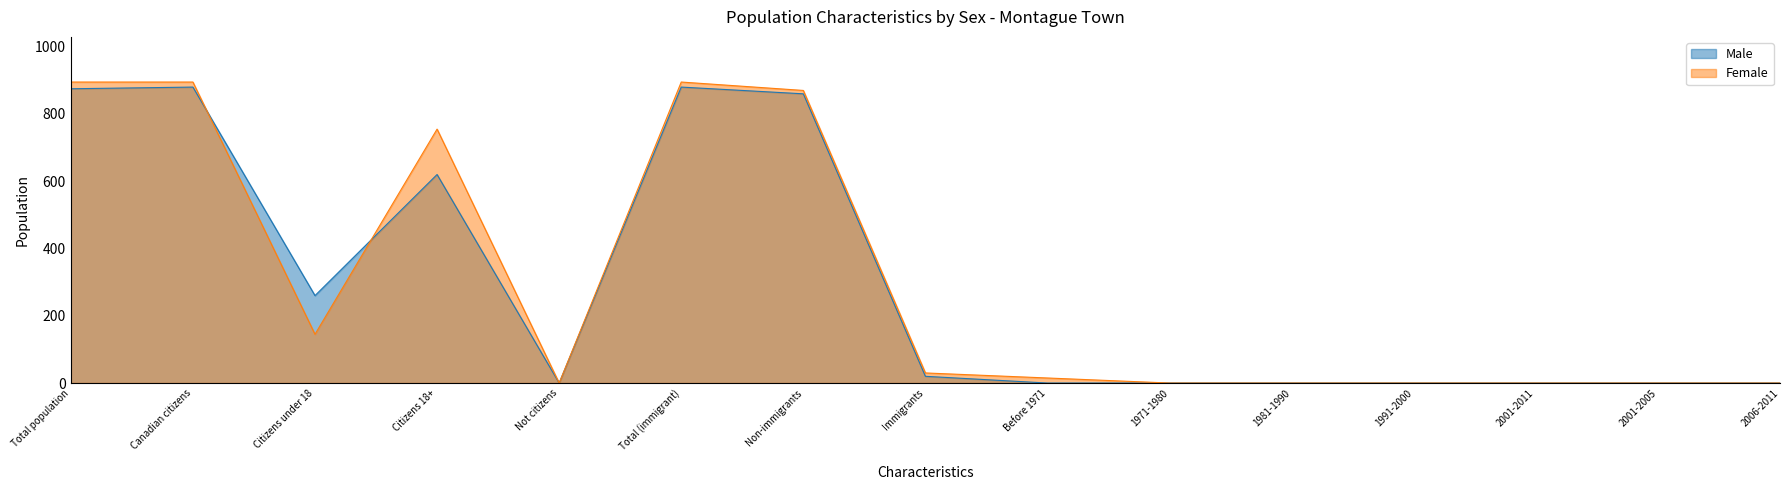

At which label does Male reach its minimum?

Not citizens